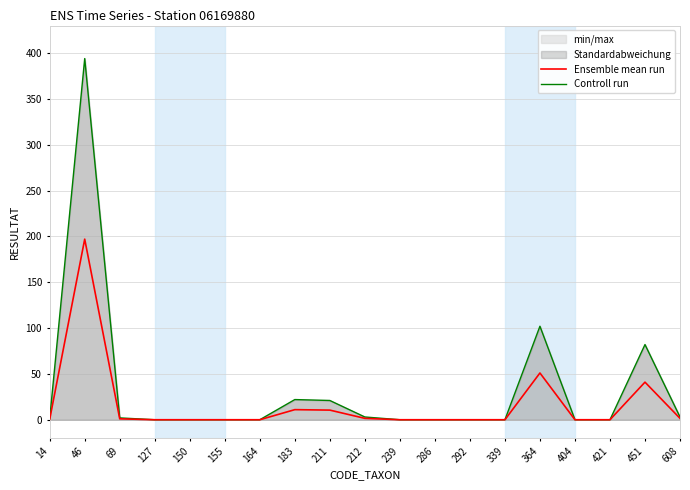

What is the sum of all Controll run values?

630.0